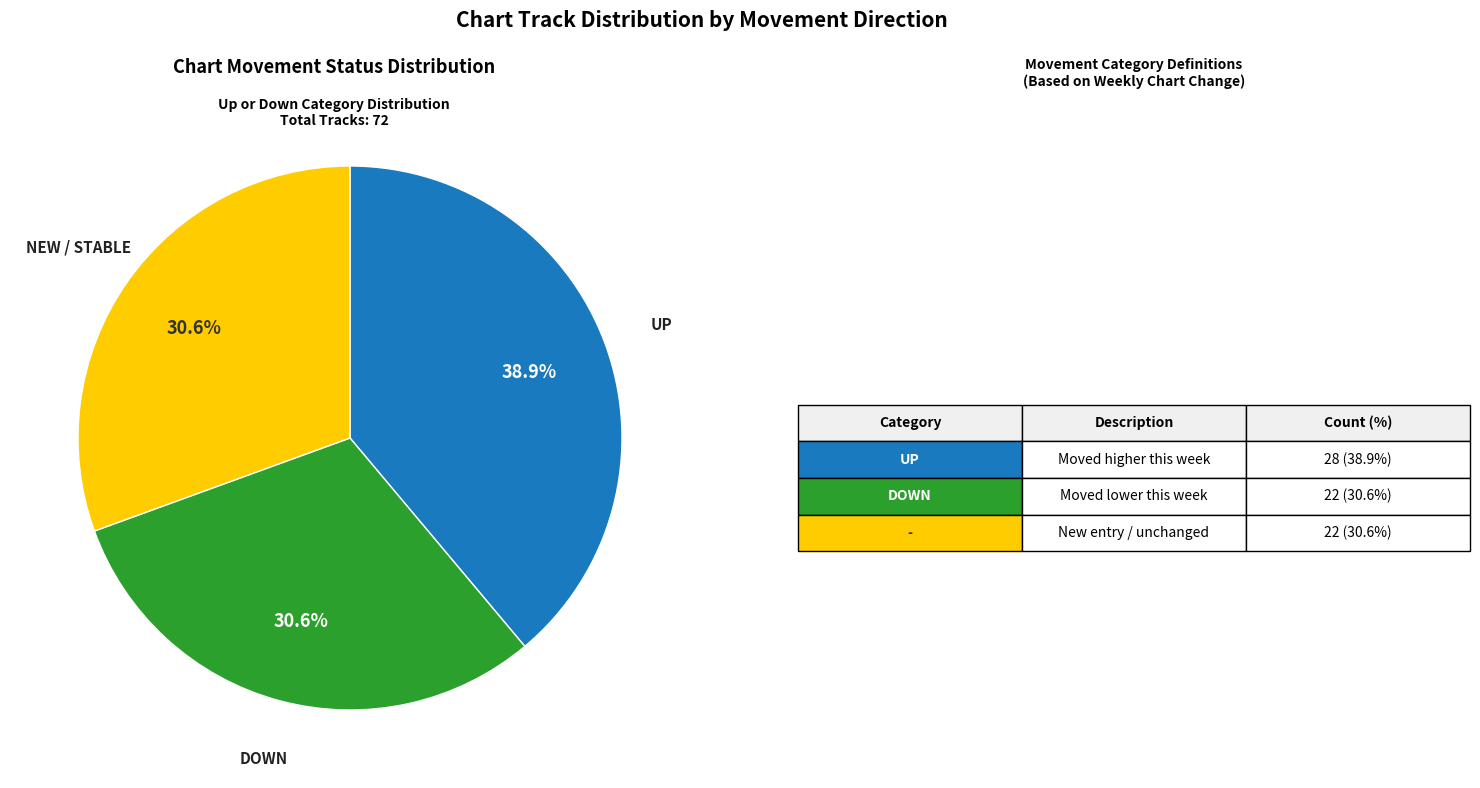

Is there a majority slice in this chart?

No